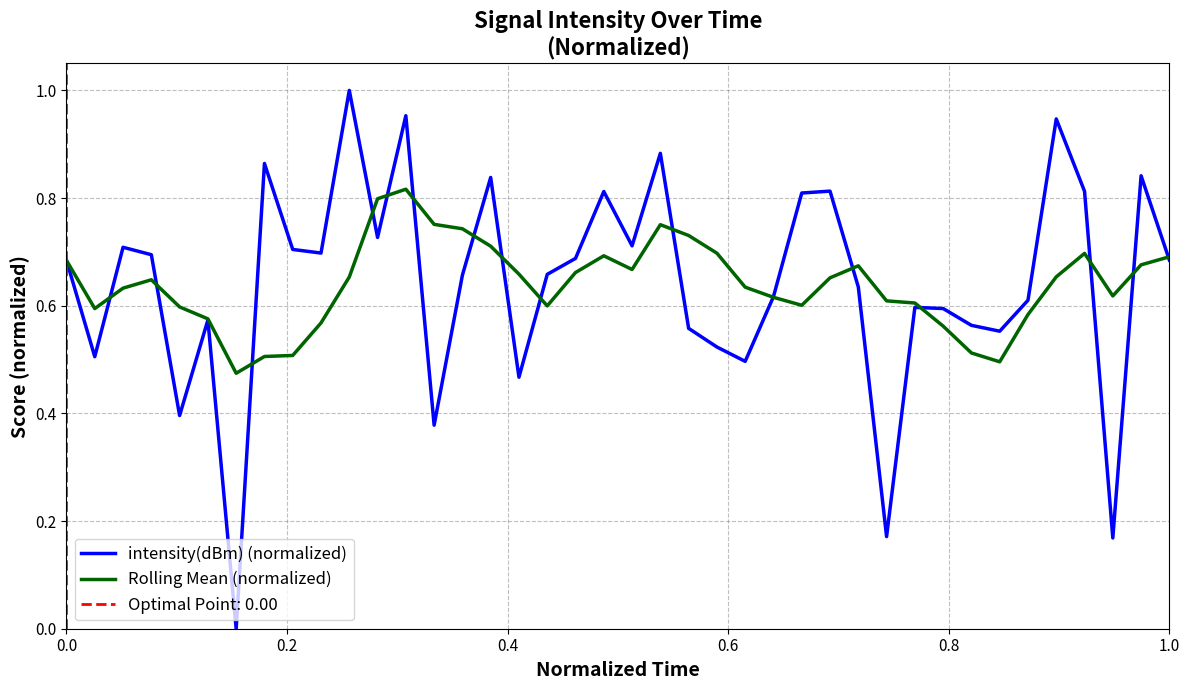

True or false: Rolling Mean (normalized) has a value of 0.7 at 1.0.

True